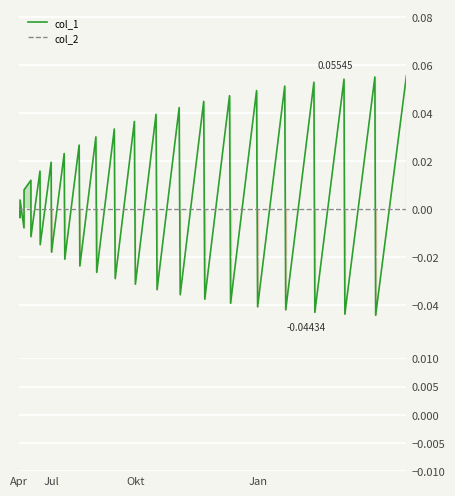

What is the greatest value displayed?

0.1